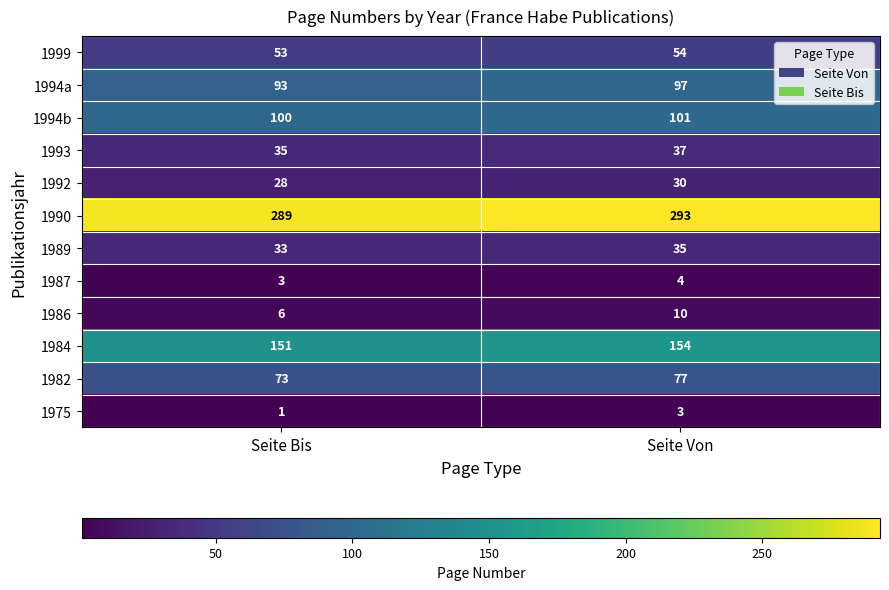

What is the difference between the highest and lowest values at Seite Bis?

288